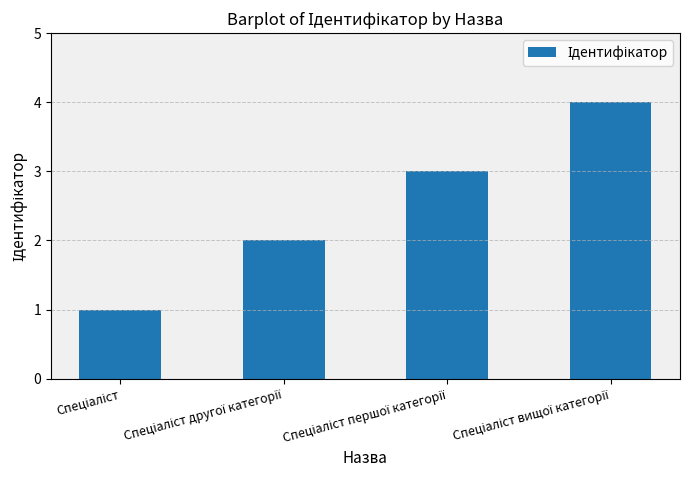

What is the sum of all values?

10